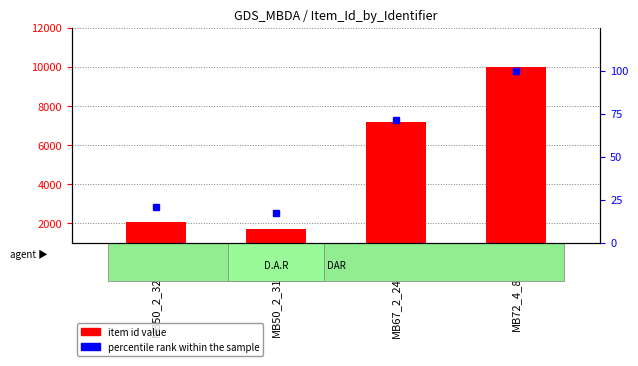

What is the average value?

5229